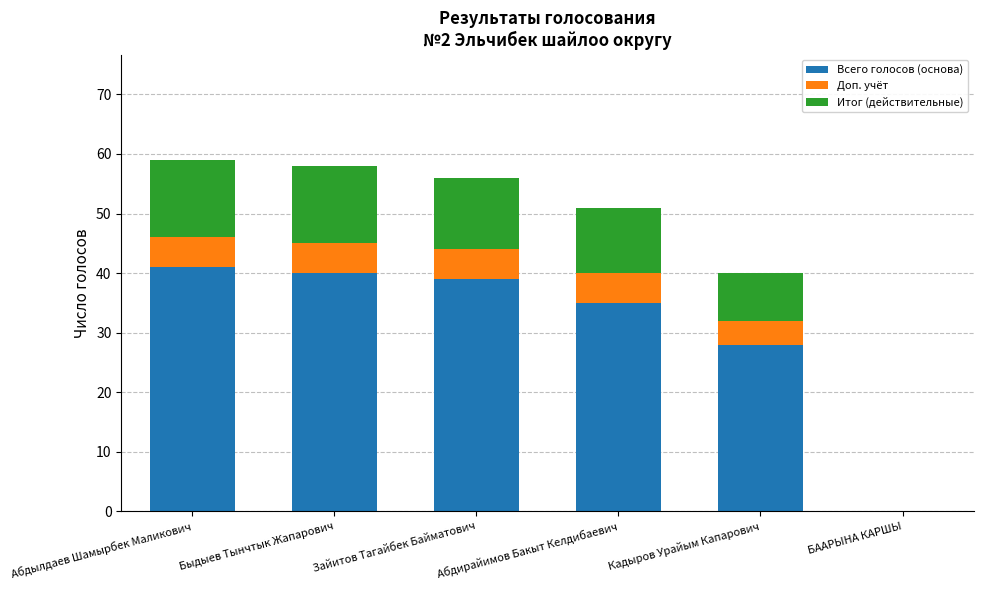

What are all the series names shown in the legend?

Всего голосов (основа), Доп. учёт, Итог (действительные)